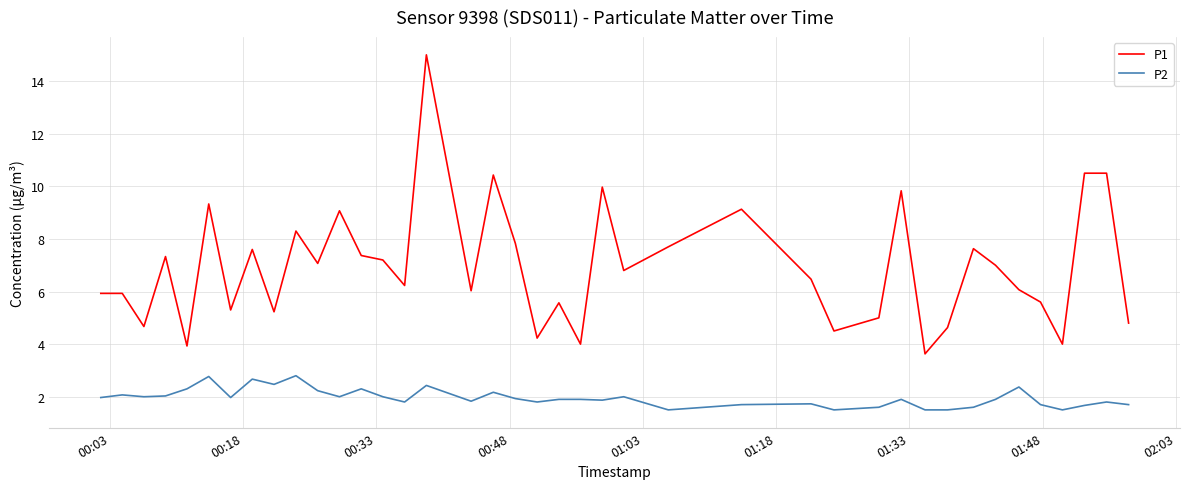

What is the difference between the maximum and minimum values in the P1 series?

11.4